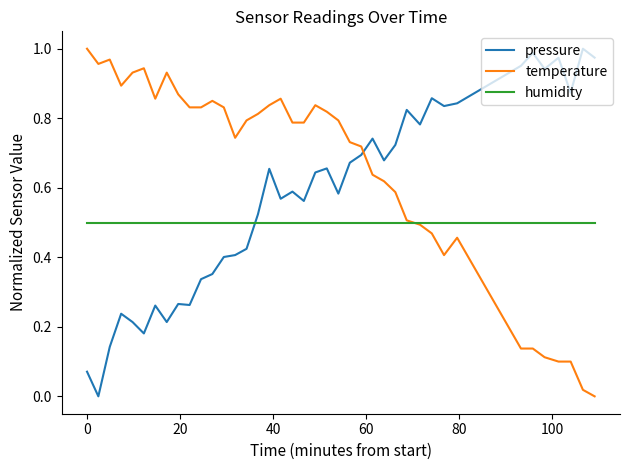

How many intersections are there between temperature and pressure?

1